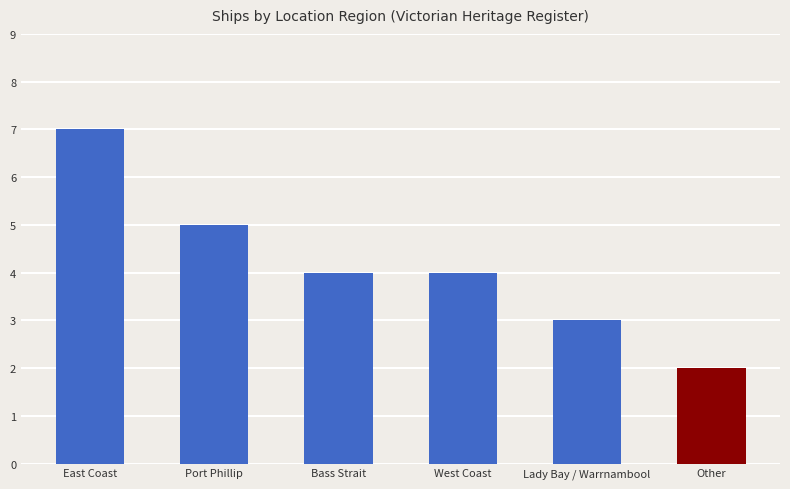

Does the chart contain stacked bars?

No